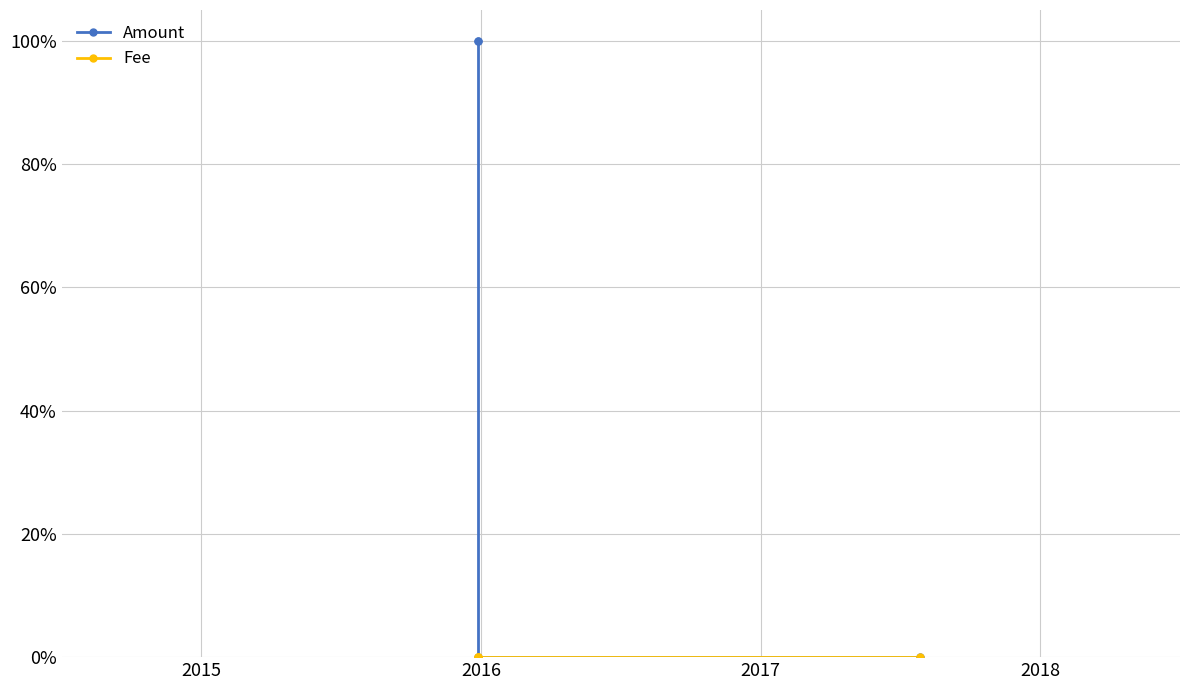

Count the number of data series in this chart.

2